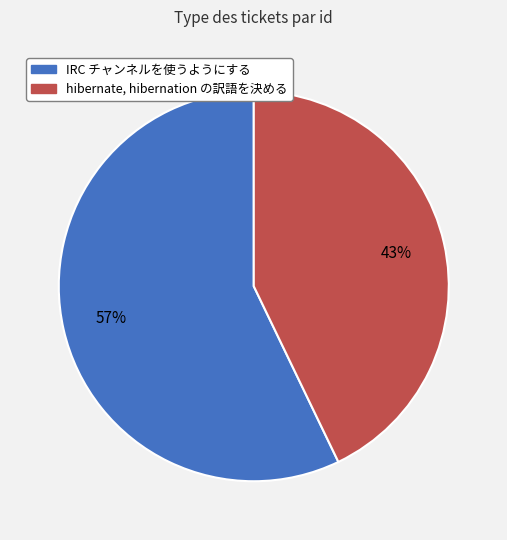

The hibernate, hibernation の訳語を決める slice represents 58% of the pie. True or false?

False